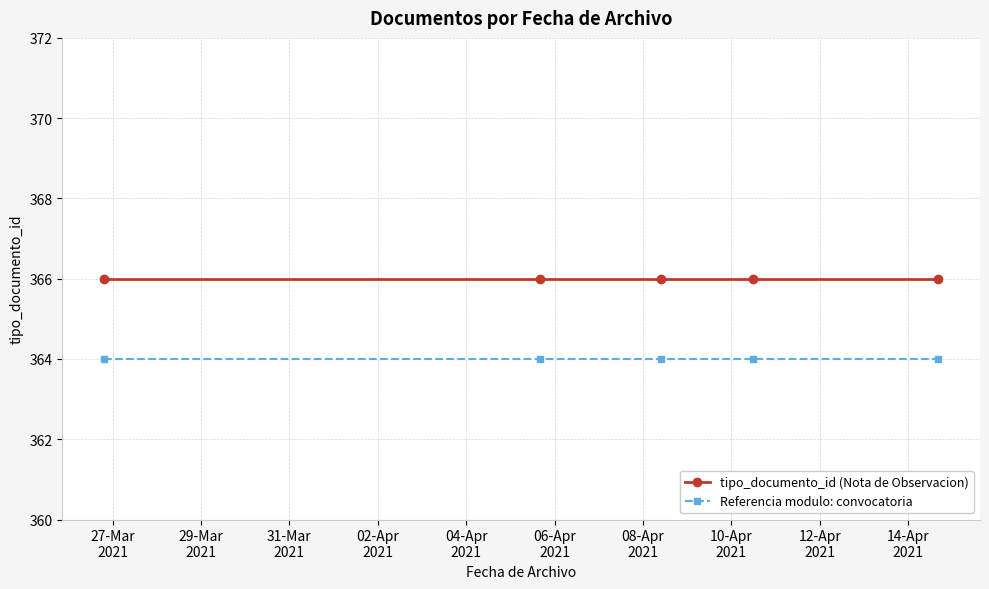

What is the sum of all Referencia modulo: convocatoria values?

1820